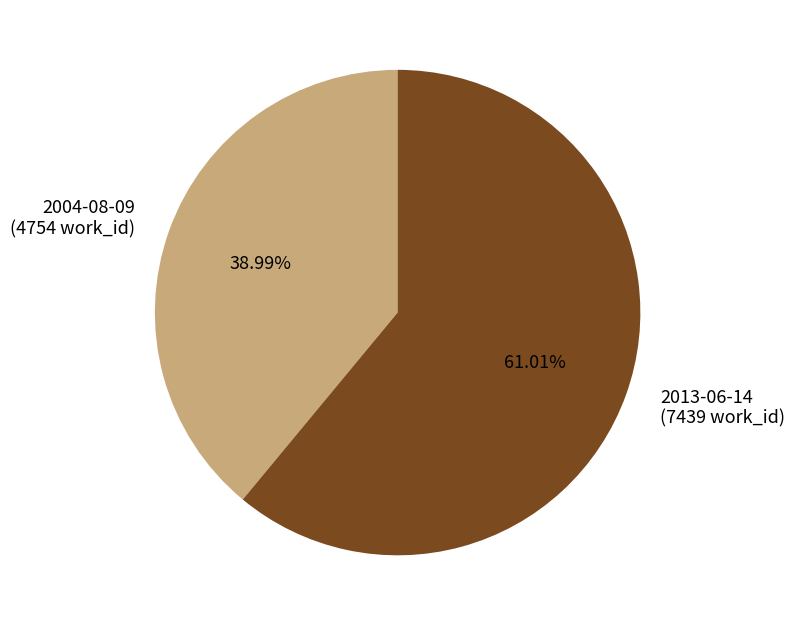

What is the ratio of the value at 2004-08-09 to the value at 2013-06-14?

0.6